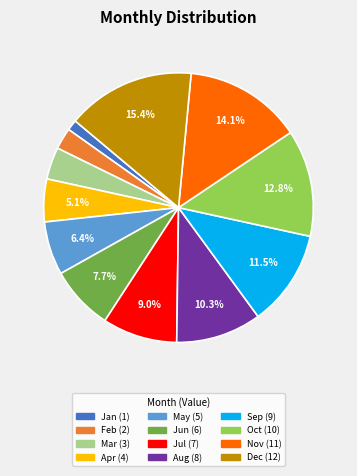

To the nearest percent, what portion does Nov represent?

14%